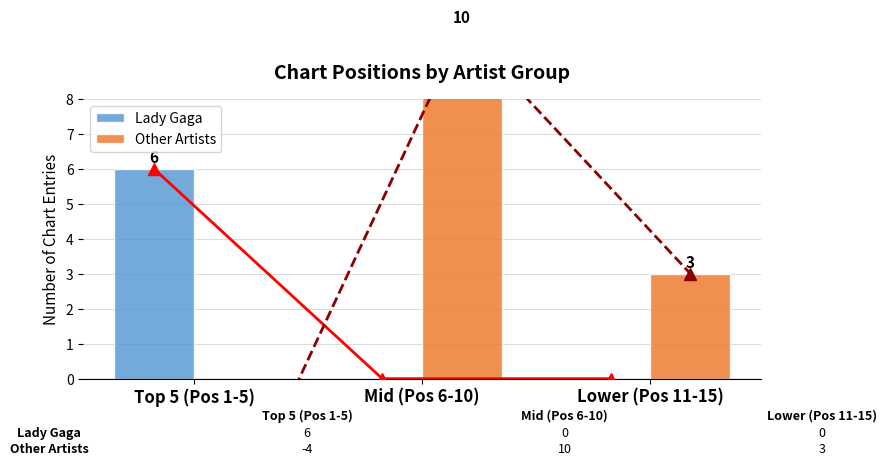

How many series are shown in this chart?

2